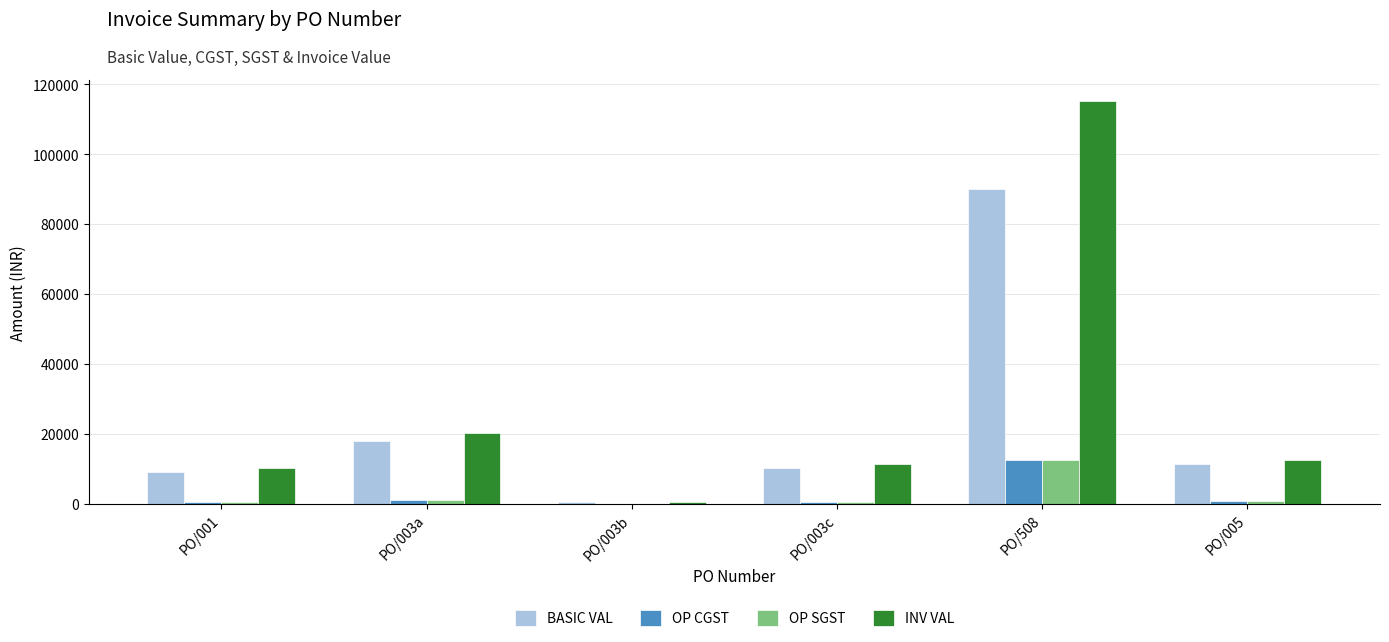

True or false: BASIC VAL has a value of 90162.0 at PO/508.

True